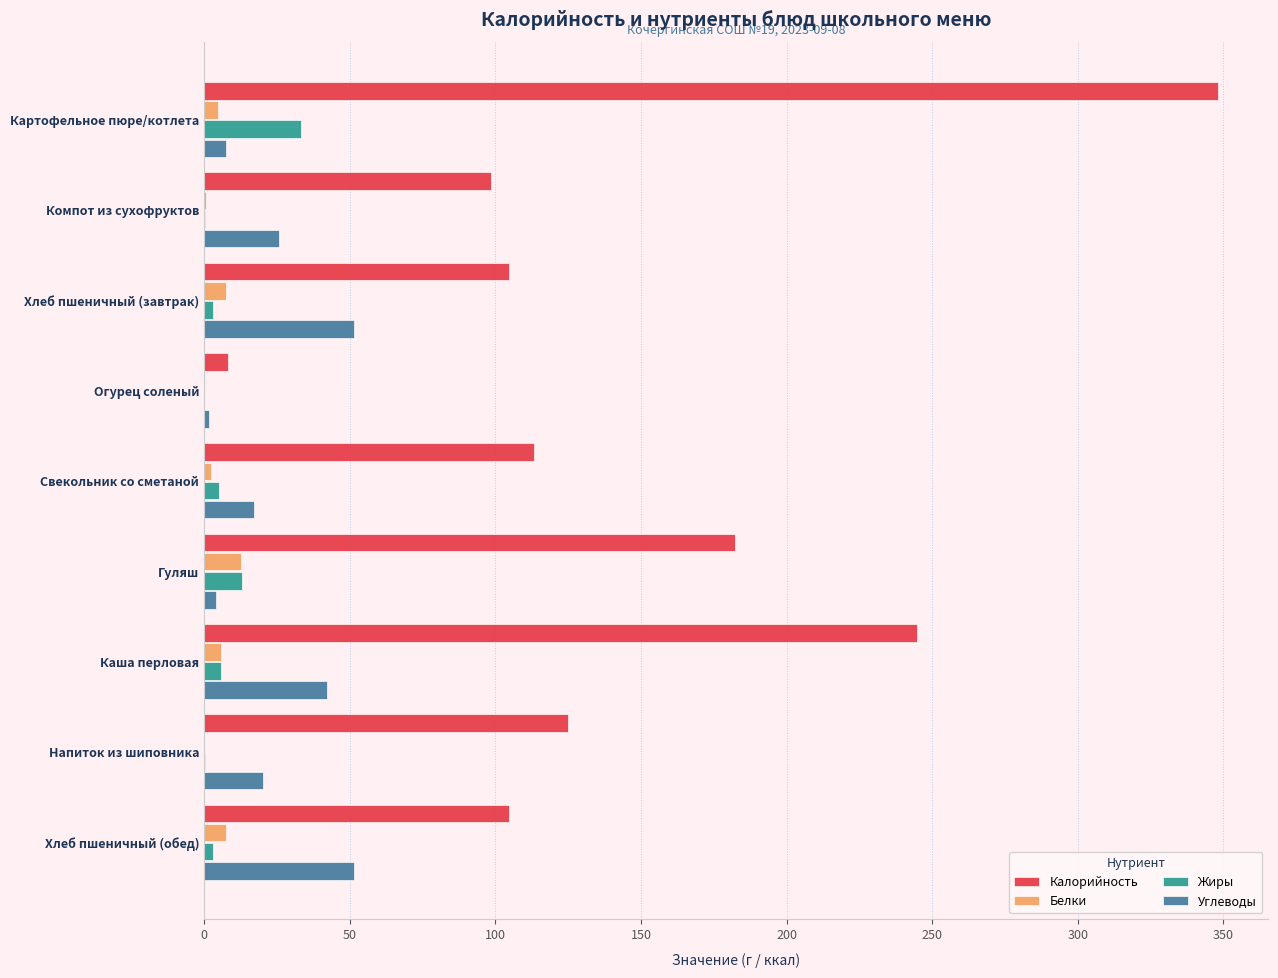

How many data points in Жиры are above 2?

6